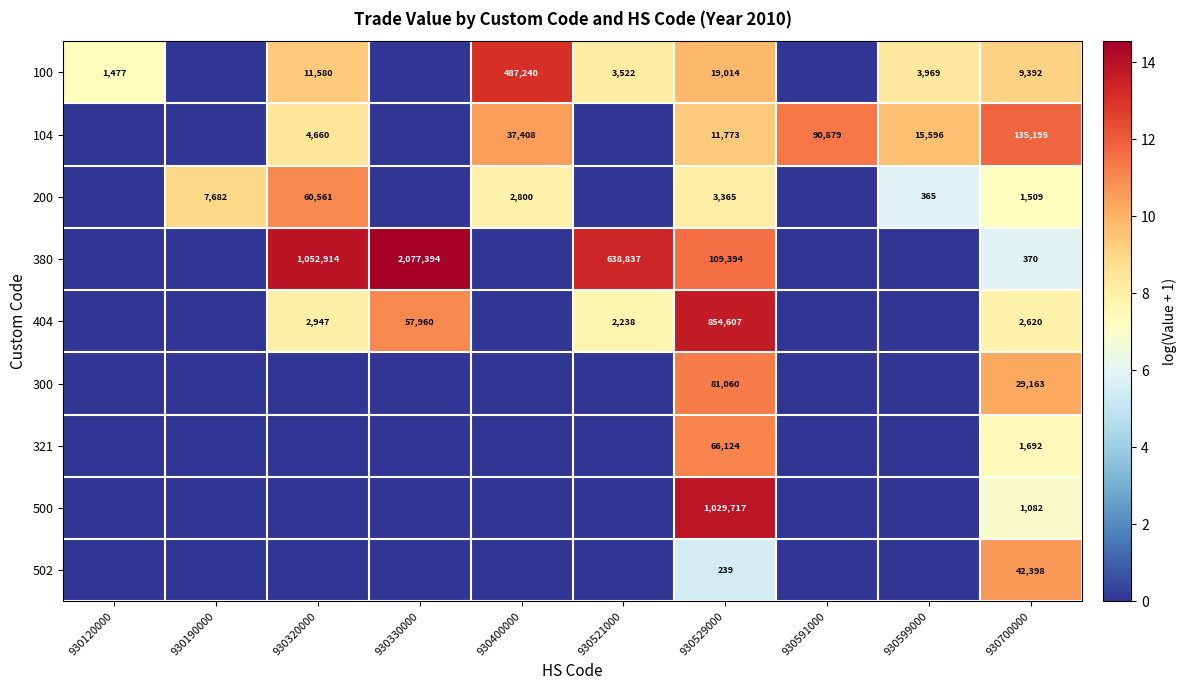

At which category is the sum across all series the highest?

930529000